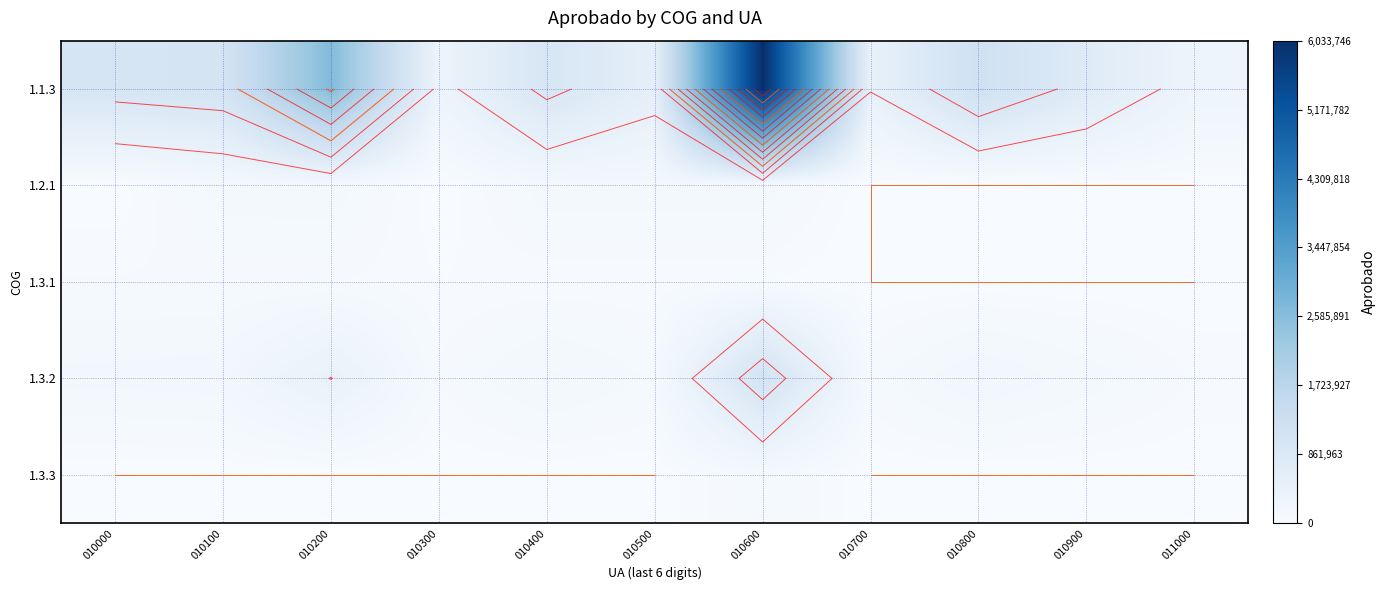

True or false: 1.1.3 has a value of 1355511.0 at 010200.

False